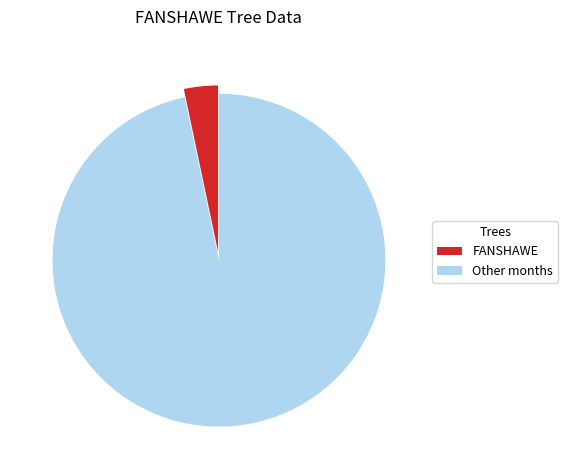

What is the majority slice?

Other months